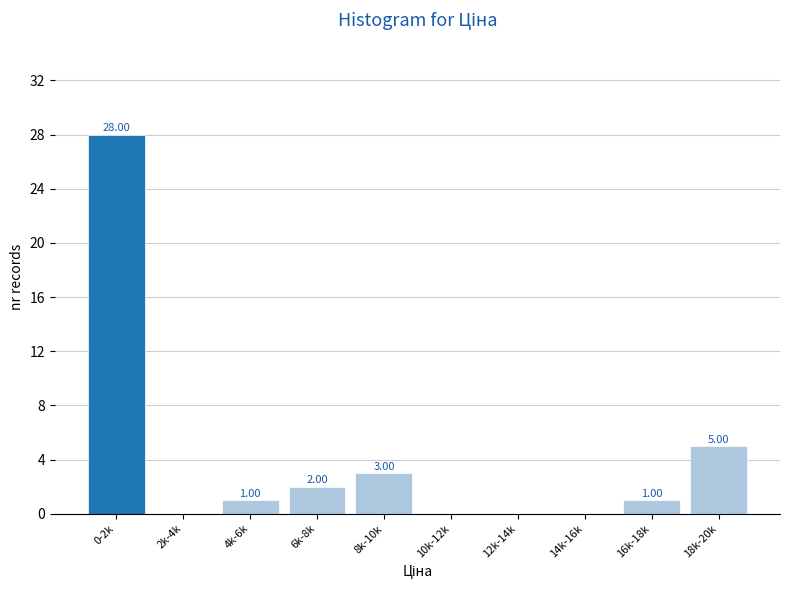

What is the change in value from 10k-12k to 16k-18k?

+1